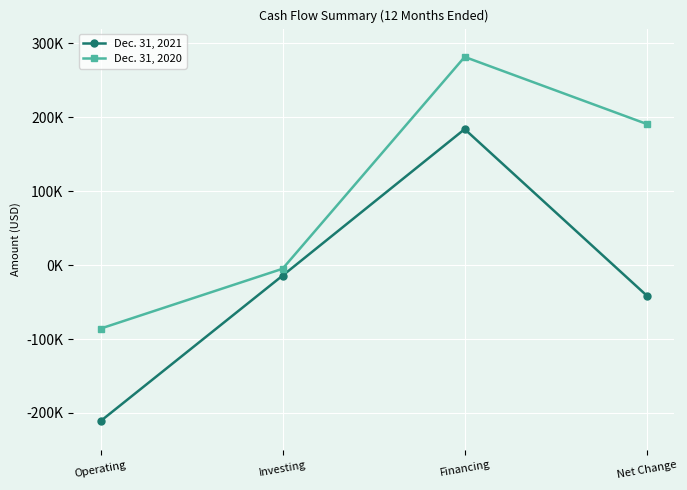

What is the average value of the Dec. 31, 2021 series?

-20600